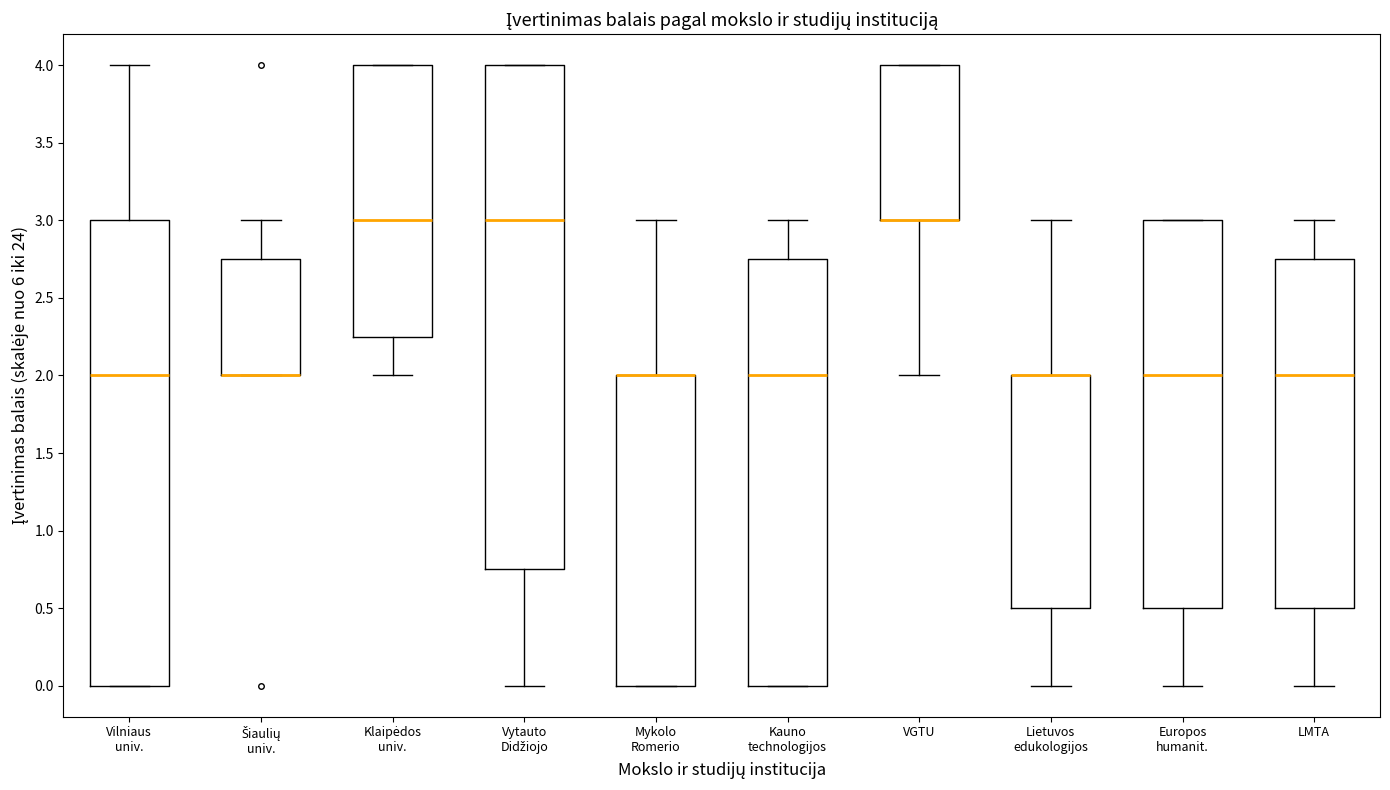

Comparing the boxes themselves (not the whiskers), which one is the tallest?

Vytauto Didžiojo